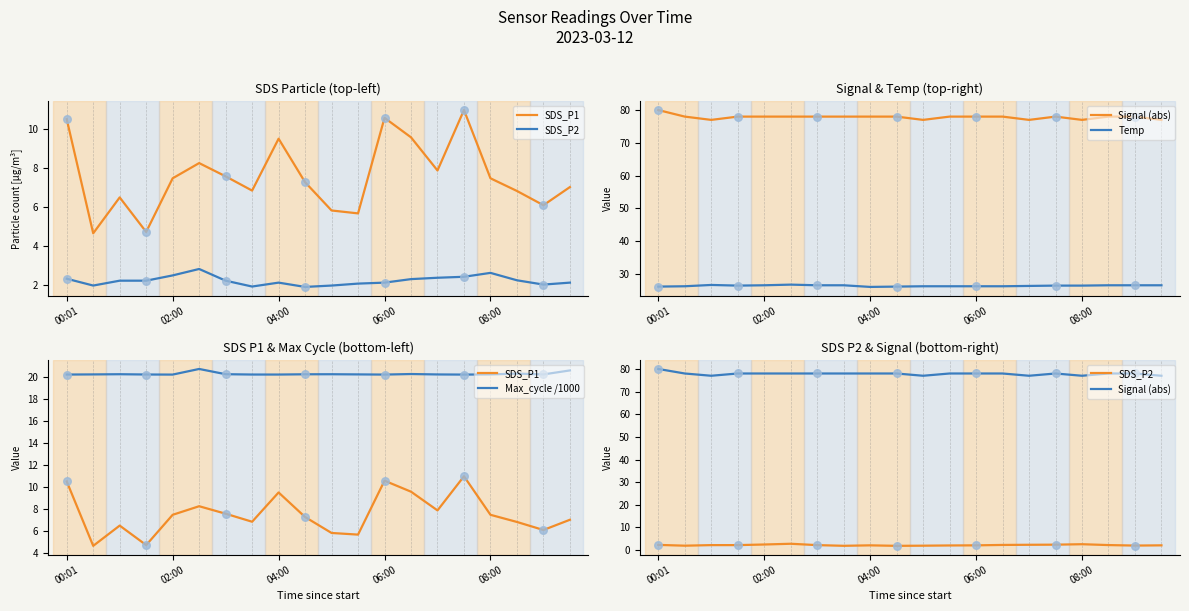

At how many categories does at least one series exceed 15?

20